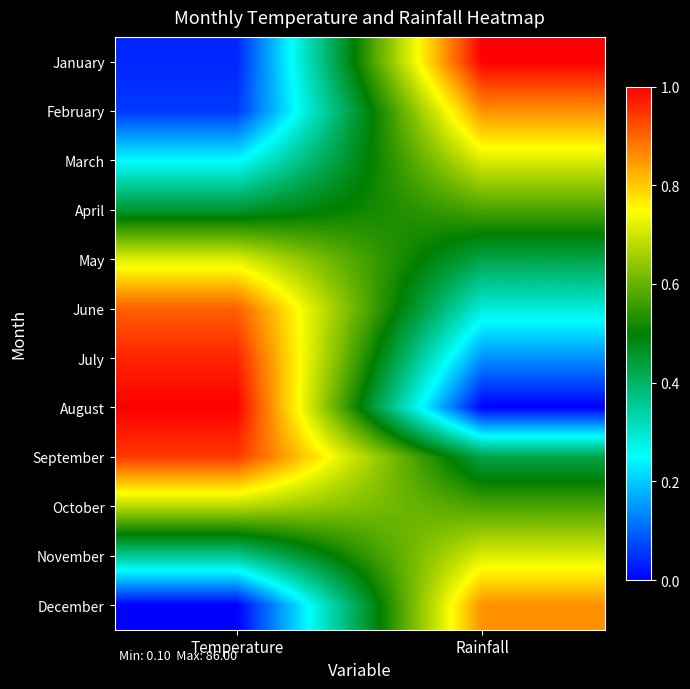

At which category is the sum across all series the highest?

Rainfall